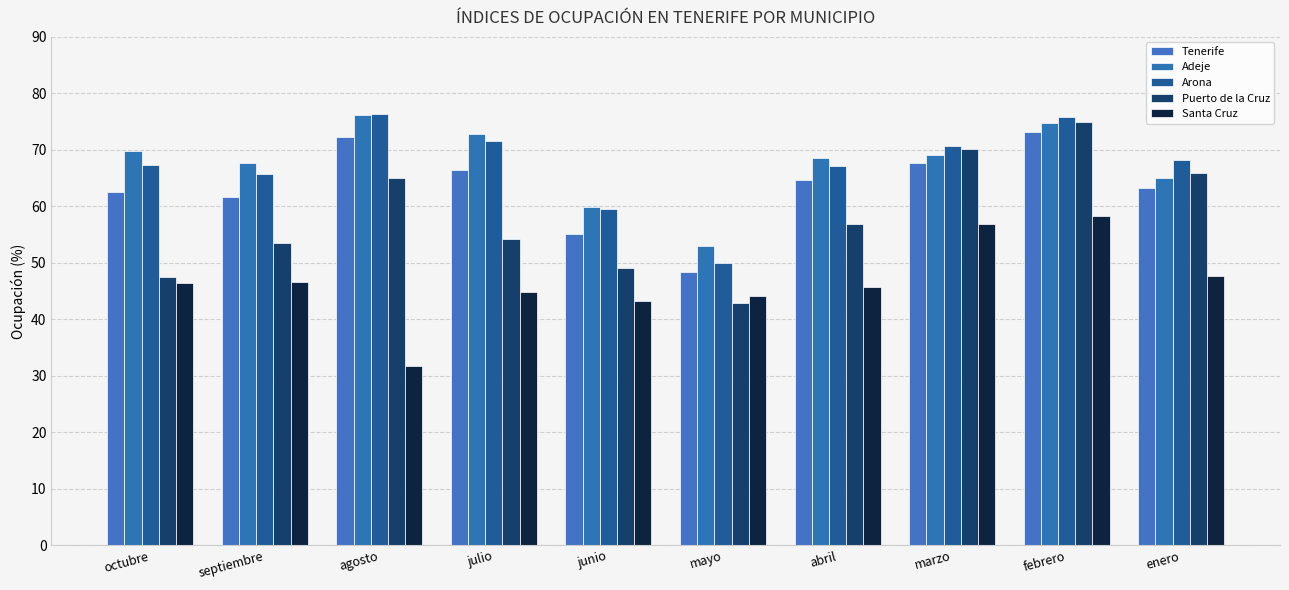

What is the value of the Tenerife bar at the 1st from the left?

62.6